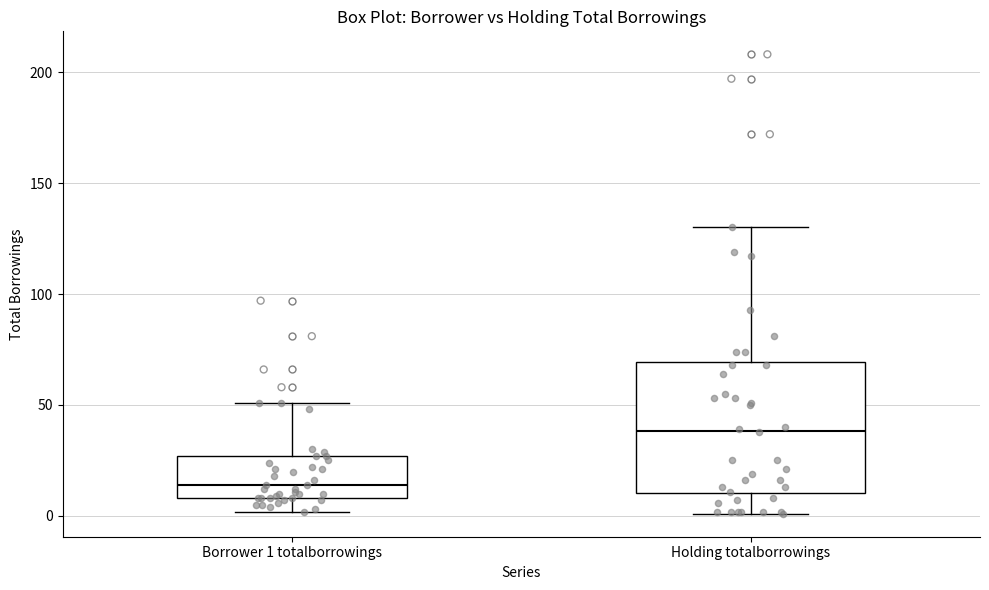

Which box has the lowest median line?

Borrower 1 totalborrowings